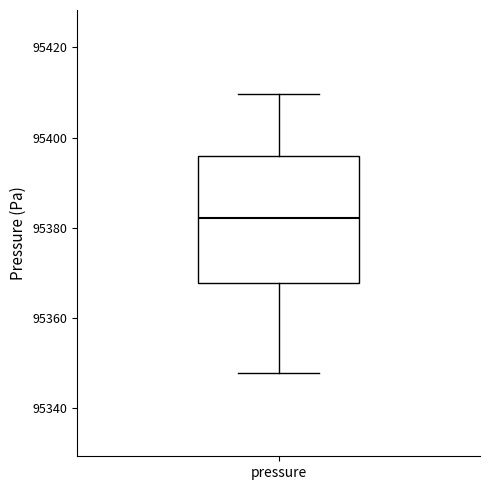

Read this box plot against the y-axis: the position of the median line, the range covered by the box, and the ends of both whiskers. The values are not printed on the chart, so give them approximately, as read against the axis.

median 95382, box 95368 to 95396, whiskers 95348 to 95410